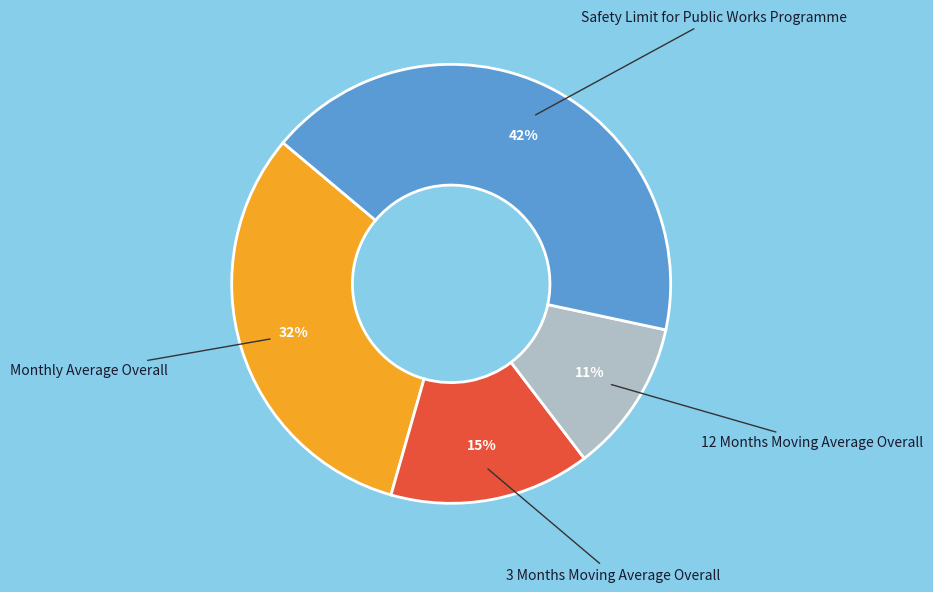

What percentage is the 12 Months Moving Average Overall slice, to the nearest percent?

11%